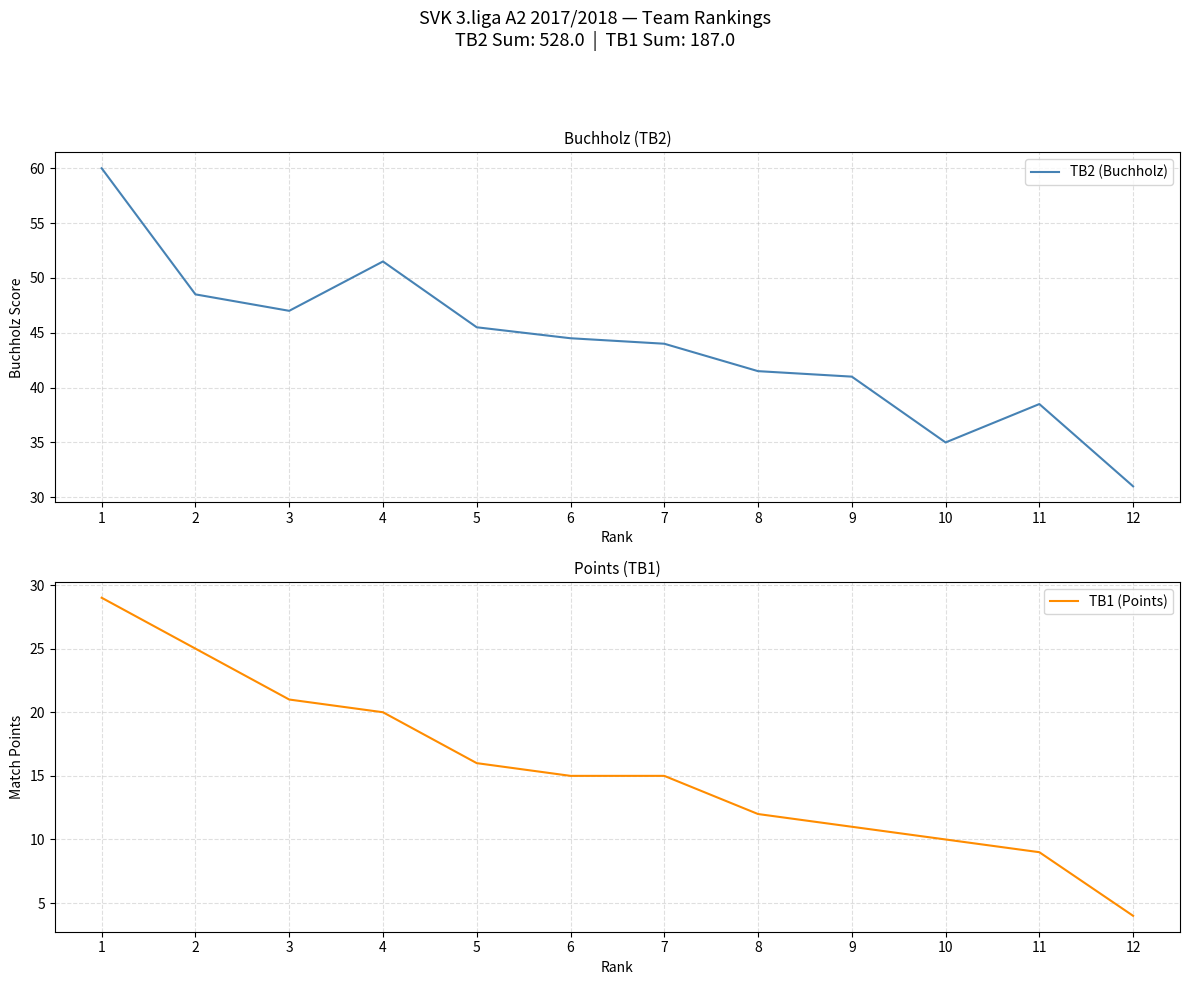

The value of TB1 (Points) at 12 is 5.2. True or false?

False